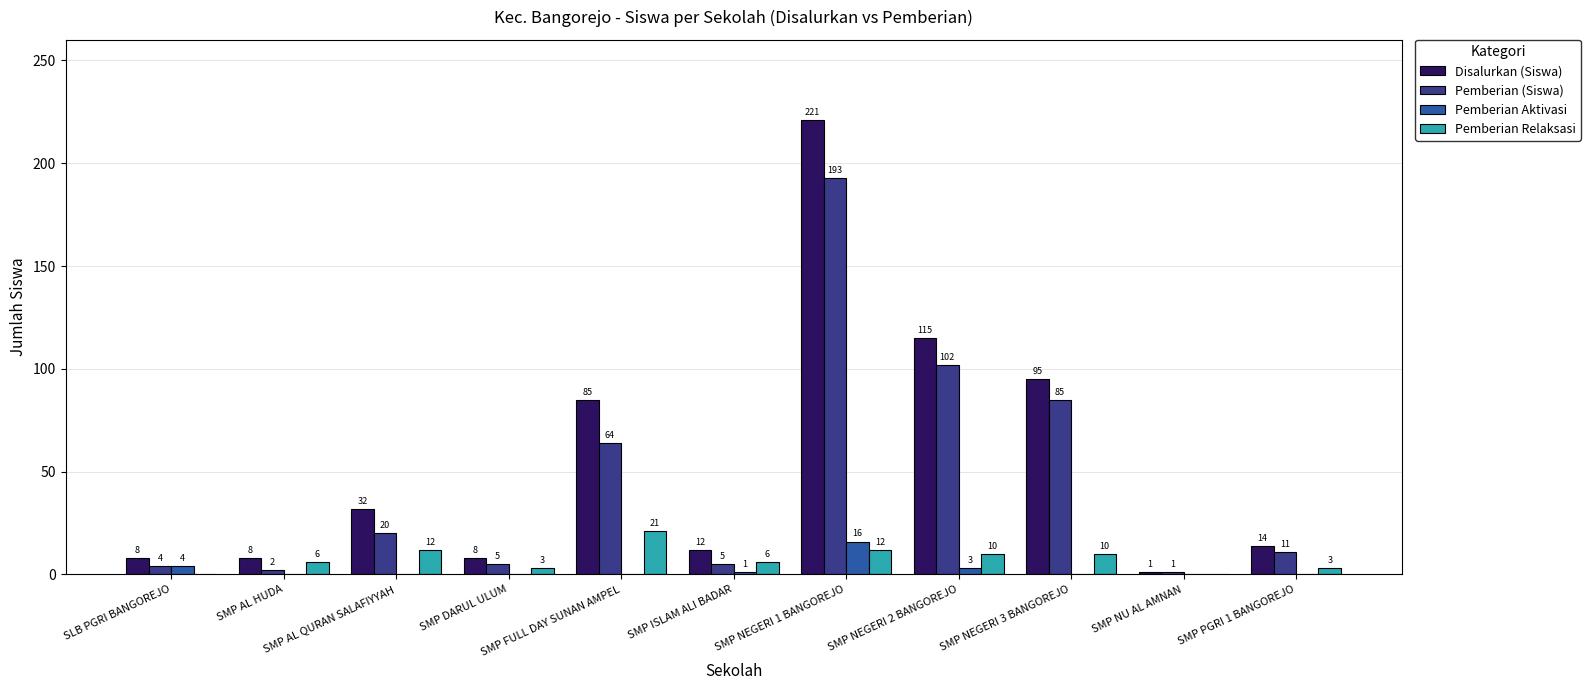

What is the sum of all Disalurkan (Siswa) values?

599